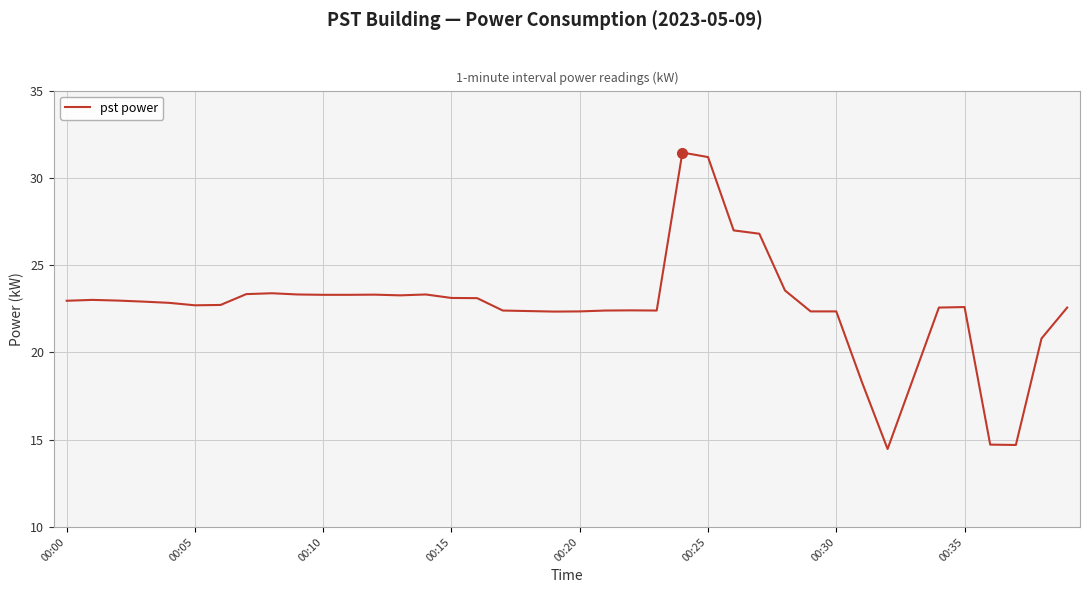

What is the minimum value shown in the chart?

14.5